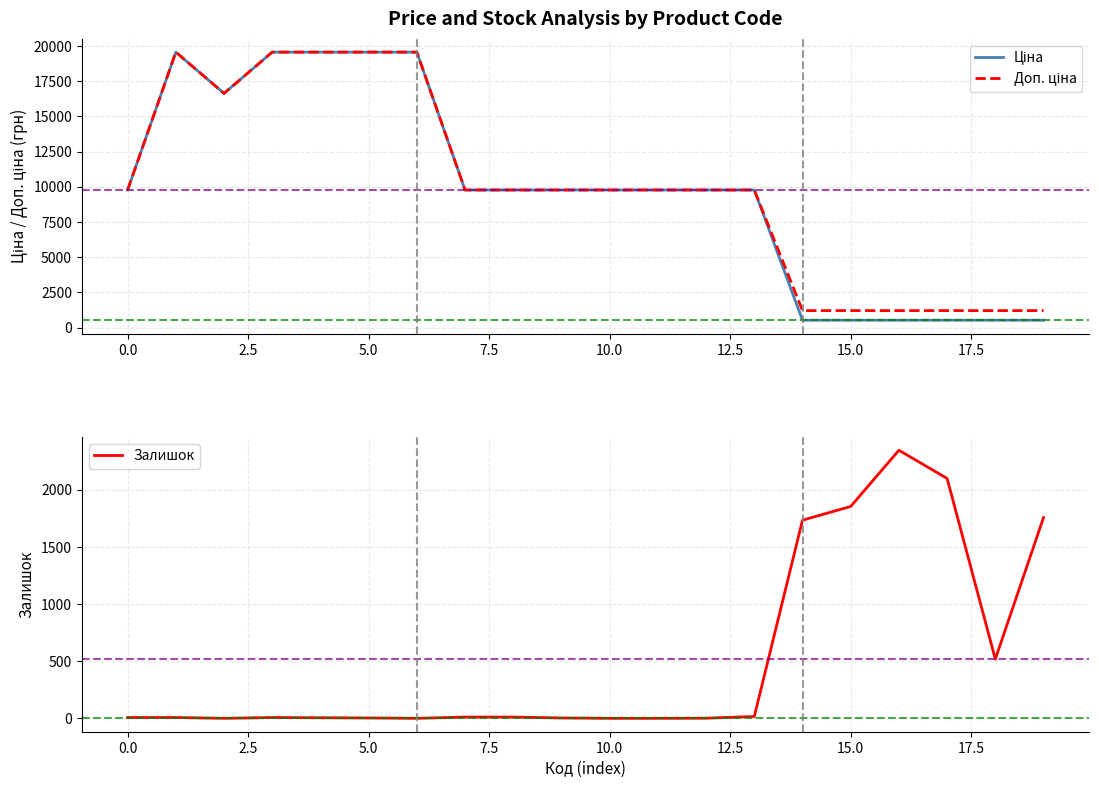

Does the chart display data point markers on the line(s)?

No